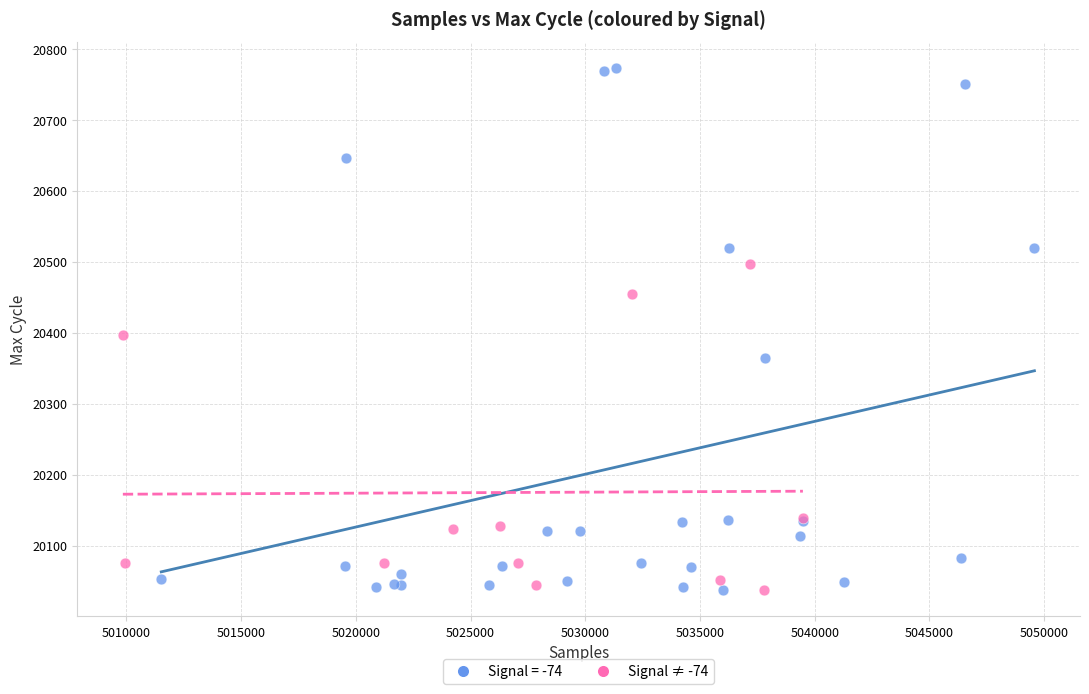

Which series has the widest spread of Y values?

Signal = -74